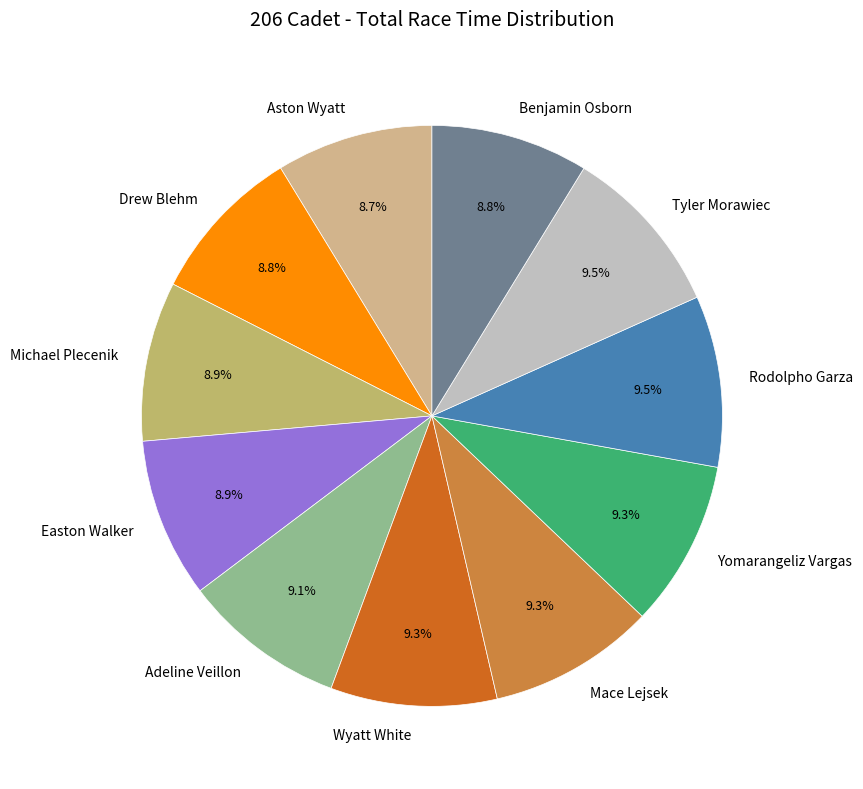

Approximately how many times larger is the value at Easton Walker compared to Adeline Veillon?

1.0